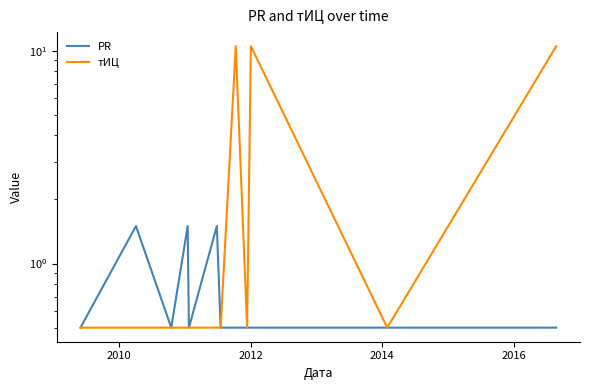

The PR series shows 0.1 at 10. True or false?

False